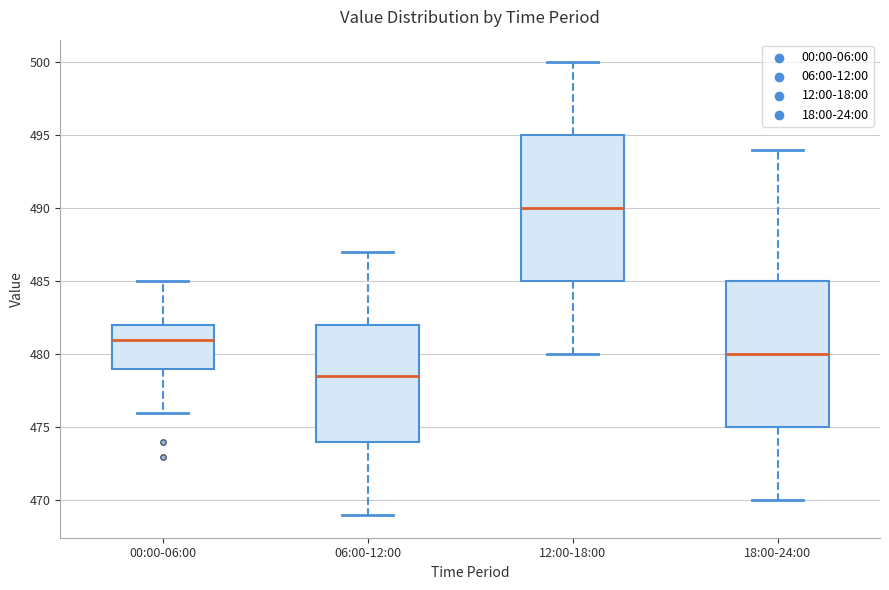

Which box has the highest median line?

12:00-18:00